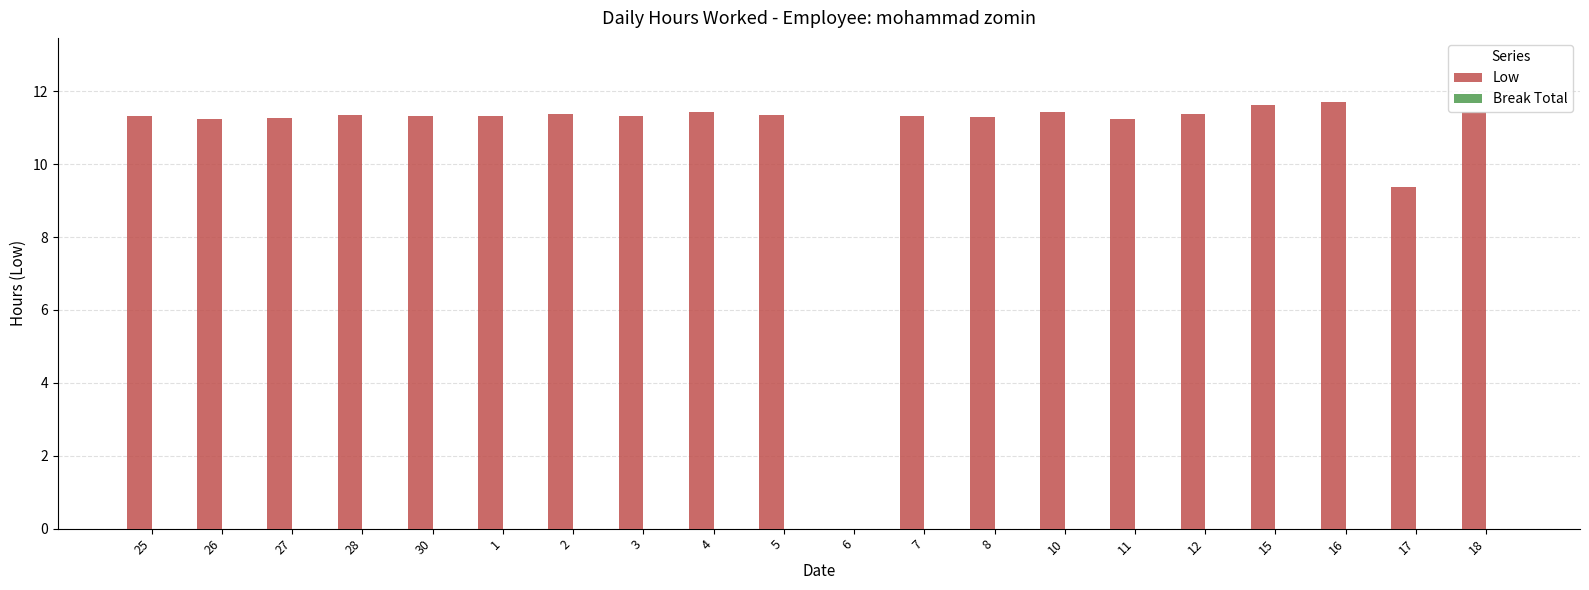

At which label does the data first exceed 11?

25